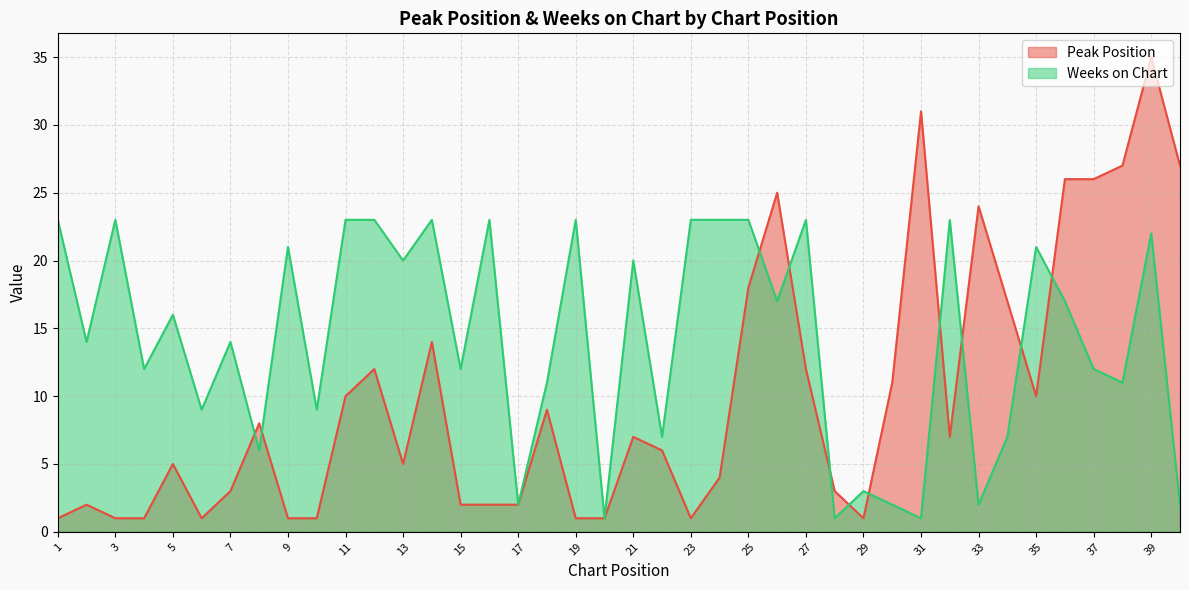

List the series in order of their peak value, lowest first.

Weeks on Chart, Peak Position